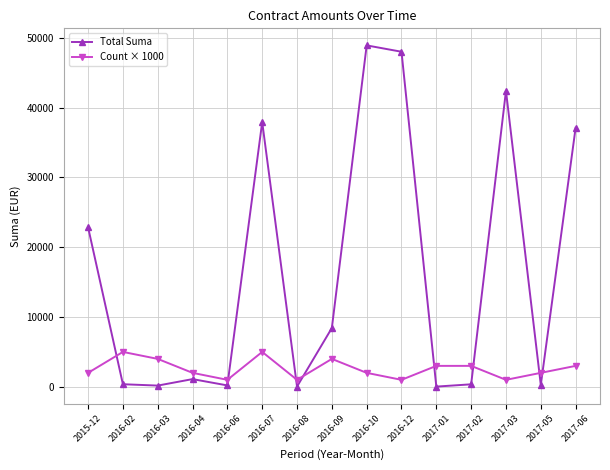

What position from the left is 2015-12?

1